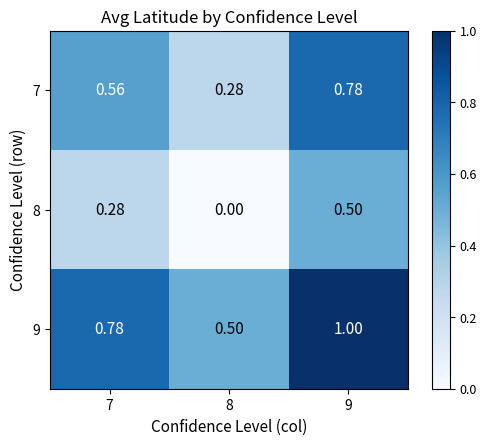

Is the value of 9 at 8 greater than the value of 7 at 9?

No